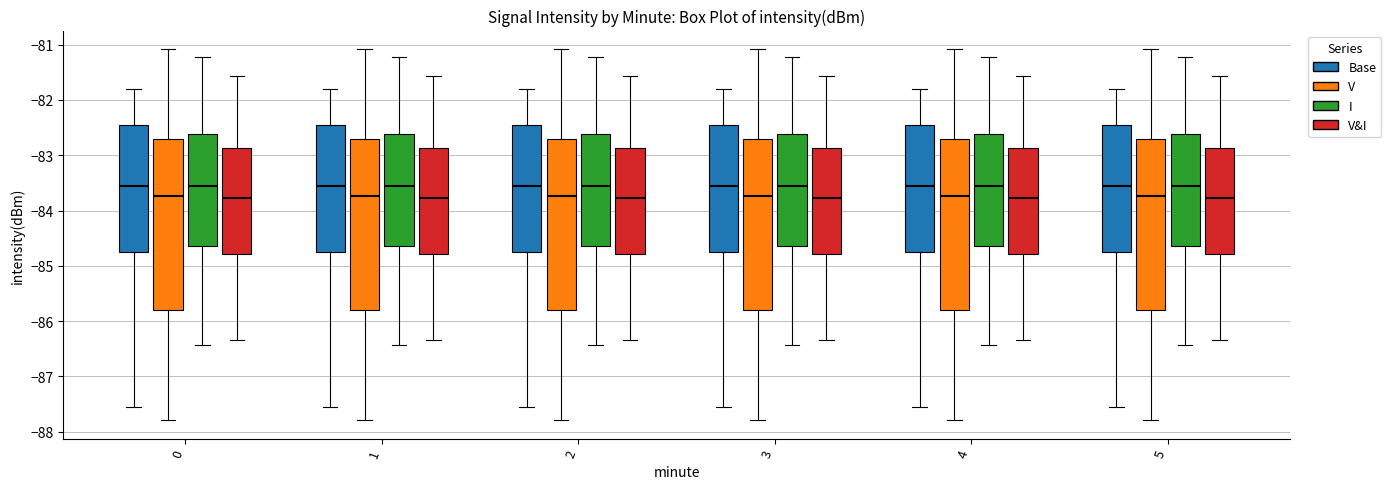

Reading left to right, transcribe this box plot: for each box, give where its median line is, the range the box spans, and where its two whiskers end, as read against the y-axis. The values are not printed on the chart, so give them approximately, as read against the axis.

0 (Base): median -83.6, box -84.7 to -82.4, whiskers -87.5 to -81.8
0 (V): median -83.7, box -85.8 to -82.7, whiskers -87.8 to -81.1
0 (I): median -83.6, box -84.6 to -82.6, whiskers -86.4 to -81.2
0 (V&I): median -83.8, box -84.8 to -82.9, whiskers -86.3 to -81.6
1 (Base): median -83.6, box -84.7 to -82.4, whiskers -87.5 to -81.8
1 (V): median -83.7, box -85.8 to -82.7, whiskers -87.8 to -81.1
1 (I): median -83.6, box -84.6 to -82.6, whiskers -86.4 to -81.2
1 (V&I): median -83.8, box -84.8 to -82.9, whiskers -86.3 to -81.6
2 (Base): median -83.6, box -84.7 to -82.4, whiskers -87.5 to -81.8
2 (V): median -83.7, box -85.8 to -82.7, whiskers -87.8 to -81.1
2 (I): median -83.6, box -84.6 to -82.6, whiskers -86.4 to -81.2
2 (V&I): median -83.8, box -84.8 to -82.9, whiskers -86.3 to -81.6
3 (Base): median -83.6, box -84.7 to -82.4, whiskers -87.5 to -81.8
3 (V): median -83.7, box -85.8 to -82.7, whiskers -87.8 to -81.1
3 (I): median -83.6, box -84.6 to -82.6, whiskers -86.4 to -81.2
3 (V&I): median -83.8, box -84.8 to -82.9, whiskers -86.3 to -81.6
4 (Base): median -83.6, box -84.7 to -82.4, whiskers -87.5 to -81.8
4 (V): median -83.7, box -85.8 to -82.7, whiskers -87.8 to -81.1
4 (I): median -83.6, box -84.6 to -82.6, whiskers -86.4 to -81.2
4 (V&I): median -83.8, box -84.8 to -82.9, whiskers -86.3 to -81.6
5 (Base): median -83.6, box -84.7 to -82.4, whiskers -87.5 to -81.8
5 (V): median -83.7, box -85.8 to -82.7, whiskers -87.8 to -81.1
5 (I): median -83.6, box -84.6 to -82.6, whiskers -86.4 to -81.2
5 (V&I): median -83.8, box -84.8 to -82.9, whiskers -86.3 to -81.6